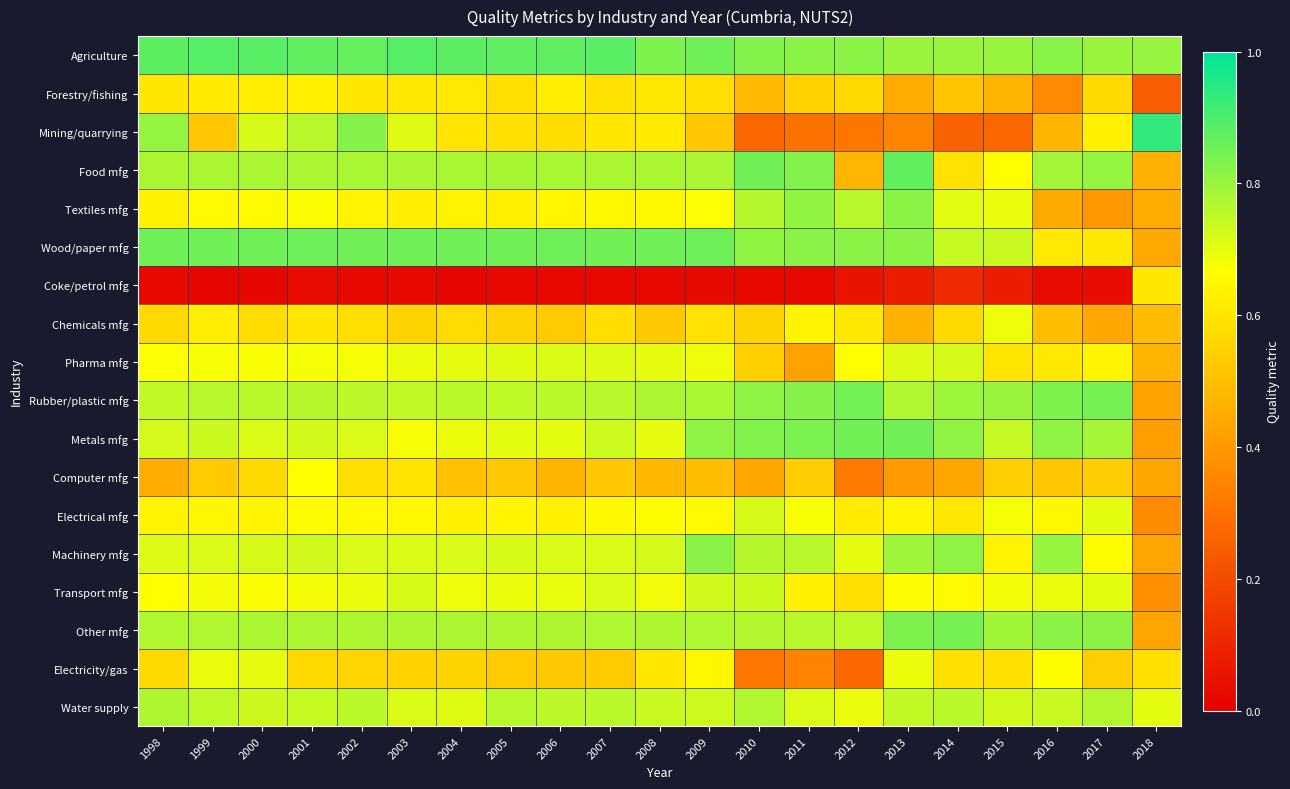

Reading left to right, transcribe all the data shown in this chart.

Agriculture: 1998=0.9	1999=0.9	2000=0.9	2001=0.9	2002=0.9	2003=0.9	2004=0.9	2005=0.9	2006=0.9	2007=0.9	2008=0.8	2009=0.9	2010=0.8	2011=0.8	2012=0.8	2013=0.8	2014=0.8	2015=0.8	2016=0.8	2017=0.8	2018=0.8
Forestry/fishing: 1998=0.6	1999=0.6	2000=0.6	2001=0.6	2002=0.6	2003=0.6	2004=0.6	2005=0.6	2006=0.6	2007=0.6	2008=0.6	2009=0.6	2010=0.5	2011=0.5	2012=0.6	2013=0.4	2014=0.5	2015=0.5	2016=0.4	2017=0.6	2018=0.2
Mining/quarrying: 1998=0.8	1999=0.5	2000=0.7	2001=0.8	2002=0.8	2003=0.7	2004=0.6	2005=0.6	2006=0.6	2007=0.6	2008=0.6	2009=0.5	2010=0.3	2011=0.3	2012=0.3	2013=0.3	2014=0.3	2015=0.3	2016=0.5	2017=0.6	2018=0.9
Food mfg: 1998=0.8	1999=0.8	2000=0.8	2001=0.8	2002=0.8	2003=0.8	2004=0.8	2005=0.8	2006=0.8	2007=0.8	2008=0.8	2009=0.8	2010=0.9	2011=0.8	2012=0.5	2013=0.9	2014=0.6	2015=0.7	2016=0.8	2017=0.8	2018=0.5
Textiles mfg: 1998=0.6	1999=0.7	2000=0.7	2001=0.7	2002=0.6	2003=0.6	2004=0.6	2005=0.6	2006=0.6	2007=0.6	2008=0.7	2009=0.7	2010=0.8	2011=0.8	2012=0.8	2013=0.8	2014=0.7	2015=0.7	2016=0.4	2017=0.4	2018=0.5
Wood/paper mfg: 1998=0.9	1999=0.9	2000=0.9	2001=0.9	2002=0.9	2003=0.9	2004=0.9	2005=0.9	2006=0.9	2007=0.9	2008=0.9	2009=0.9	2010=0.8	2011=0.8	2012=0.8	2013=0.8	2014=0.7	2015=0.7	2016=0.6	2017=0.6	2018=0.4
Coke/petrol mfg: 1998=0.0	1999=0.0	2000=0.0	2001=0.0	2002=0.0	2003=0.0	2004=0.0	2005=0.0	2006=0.0	2007=0.0	2008=0.0	2009=0.0	2010=0.0	2011=0.0	2012=0.1	2013=0.1	2014=0.1	2015=0.1	2016=0.0	2017=0.0	2018=0.6
Chemicals mfg: 1998=0.6	1999=0.6	2000=0.6	2001=0.6	2002=0.6	2003=0.6	2004=0.6	2005=0.6	2006=0.5	2007=0.6	2008=0.5	2009=0.6	2010=0.6	2011=0.6	2012=0.6	2013=0.5	2014=0.6	2015=0.7	2016=0.5	2017=0.4	2018=0.5
Pharma mfg: 1998=0.7	1999=0.7	2000=0.7	2001=0.7	2002=0.7	2003=0.7	2004=0.7	2005=0.7	2006=0.7	2007=0.7	2008=0.7	2009=0.7	2010=0.5	2011=0.4	2012=0.7	2013=0.7	2014=0.7	2015=0.6	2016=0.6	2017=0.6	2018=0.5
Rubber/plastic mfg: 1998=0.7	1999=0.8	2000=0.8	2001=0.8	2002=0.8	2003=0.7	2004=0.8	2005=0.8	2006=0.8	2007=0.8	2008=0.8	2009=0.8	2010=0.8	2011=0.8	2012=0.8	2013=0.8	2014=0.8	2015=0.8	2016=0.8	2017=0.8	2018=0.4
Metals mfg: 1998=0.7	1999=0.7	2000=0.7	2001=0.7	2002=0.7	2003=0.7	2004=0.7	2005=0.7	2006=0.7	2007=0.7	2008=0.7	2009=0.8	2010=0.8	2011=0.8	2012=0.9	2013=0.9	2014=0.8	2015=0.7	2016=0.8	2017=0.8	2018=0.4
Computer mfg: 1998=0.5	1999=0.5	2000=0.6	2001=0.7	2002=0.6	2003=0.6	2004=0.5	2005=0.5	2006=0.5	2007=0.5	2008=0.5	2009=0.5	2010=0.4	2011=0.5	2012=0.3	2013=0.4	2014=0.4	2015=0.5	2016=0.5	2017=0.5	2018=0.4
Electrical mfg: 1998=0.6	1999=0.6	2000=0.6	2001=0.7	2002=0.7	2003=0.7	2004=0.6	2005=0.6	2006=0.6	2007=0.7	2008=0.7	2009=0.7	2010=0.7	2011=0.7	2012=0.6	2013=0.6	2014=0.6	2015=0.7	2016=0.6	2017=0.7	2018=0.4
Machinery mfg: 1998=0.7	1999=0.7	2000=0.7	2001=0.7	2002=0.7	2003=0.7	2004=0.7	2005=0.7	2006=0.7	2007=0.7	2008=0.7	2009=0.8	2010=0.8	2011=0.8	2012=0.7	2013=0.8	2014=0.8	2015=0.6	2016=0.8	2017=0.7	2018=0.4
Transport mfg: 1998=0.7	1999=0.7	2000=0.7	2001=0.7	2002=0.7	2003=0.7	2004=0.7	2005=0.7	2006=0.7	2007=0.7	2008=0.7	2009=0.7	2010=0.7	2011=0.6	2012=0.6	2013=0.7	2014=0.7	2015=0.7	2016=0.7	2017=0.7	2018=0.4
Other mfg: 1998=0.8	1999=0.8	2000=0.8	2001=0.8	2002=0.8	2003=0.8	2004=0.8	2005=0.8	2006=0.8	2007=0.8	2008=0.8	2009=0.8	2010=0.8	2011=0.8	2012=0.8	2013=0.8	2014=0.8	2015=0.8	2016=0.8	2017=0.8	2018=0.4
Electricity/gas: 1998=0.6	1999=0.7	2000=0.7	2001=0.6	2002=0.6	2003=0.6	2004=0.6	2005=0.5	2006=0.5	2007=0.5	2008=0.6	2009=0.6	2010=0.3	2011=0.3	2012=0.3	2013=0.7	2014=0.6	2015=0.6	2016=0.7	2017=0.5	2018=0.6
Water supply: 1998=0.8	1999=0.8	2000=0.7	2001=0.7	2002=0.8	2003=0.7	2004=0.7	2005=0.8	2006=0.8	2007=0.8	2008=0.7	2009=0.7	2010=0.8	2011=0.7	2012=0.7	2013=0.7	2014=0.8	2015=0.7	2016=0.7	2017=0.8	2018=0.7